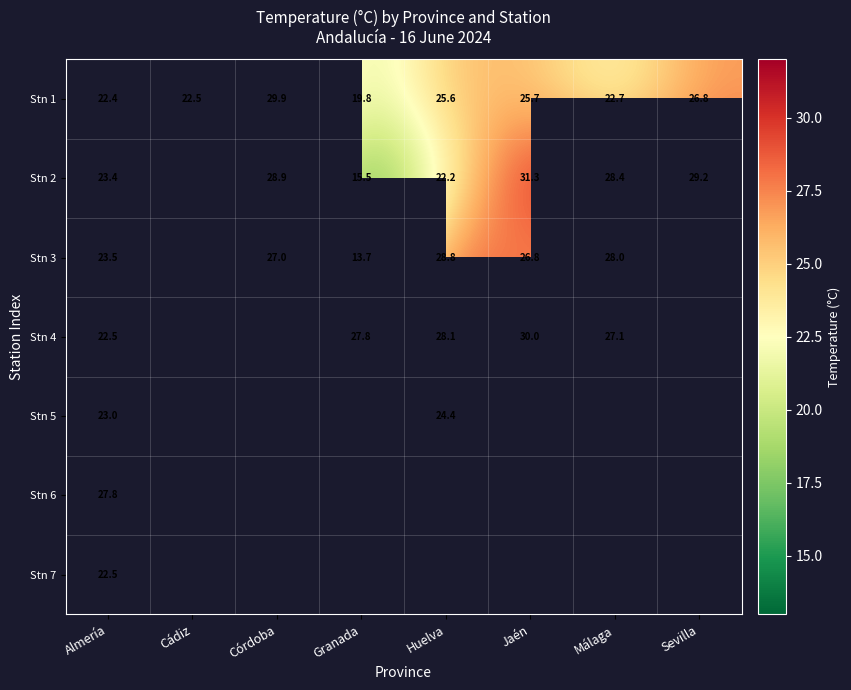

How many categories are shown in the chart?

8